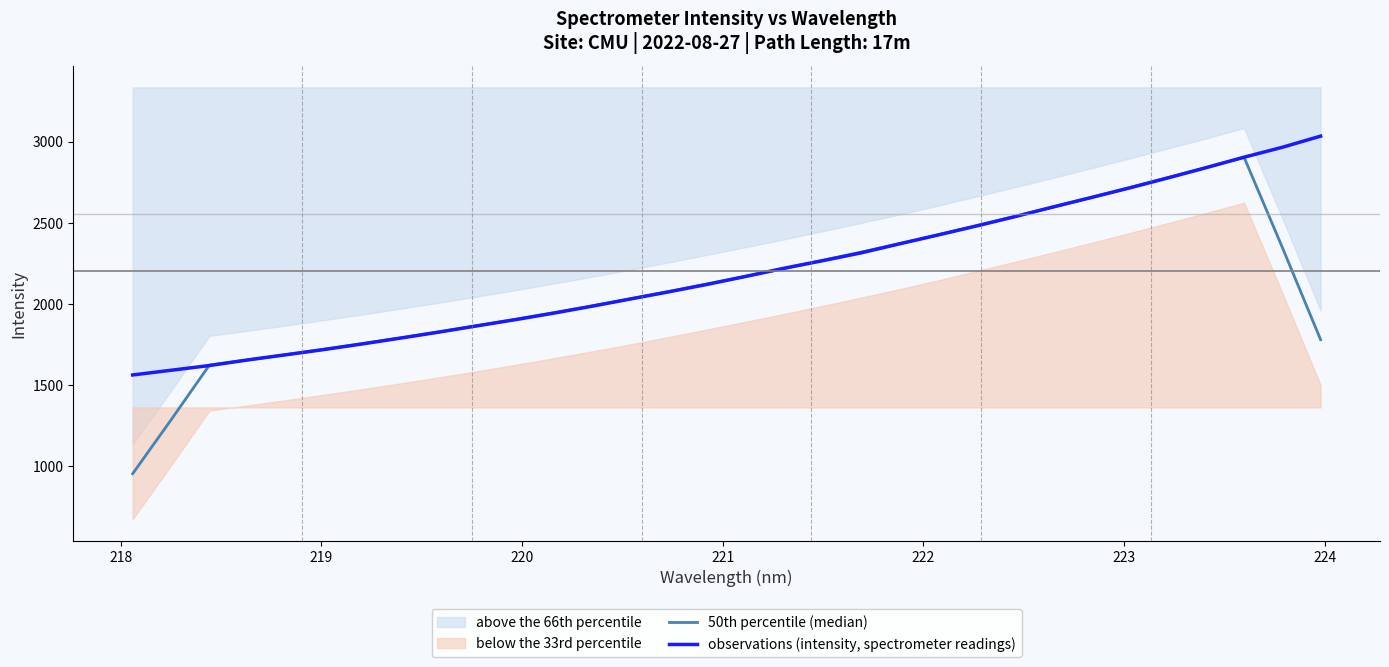

At how many categories does at least one series exceed 2514?

9